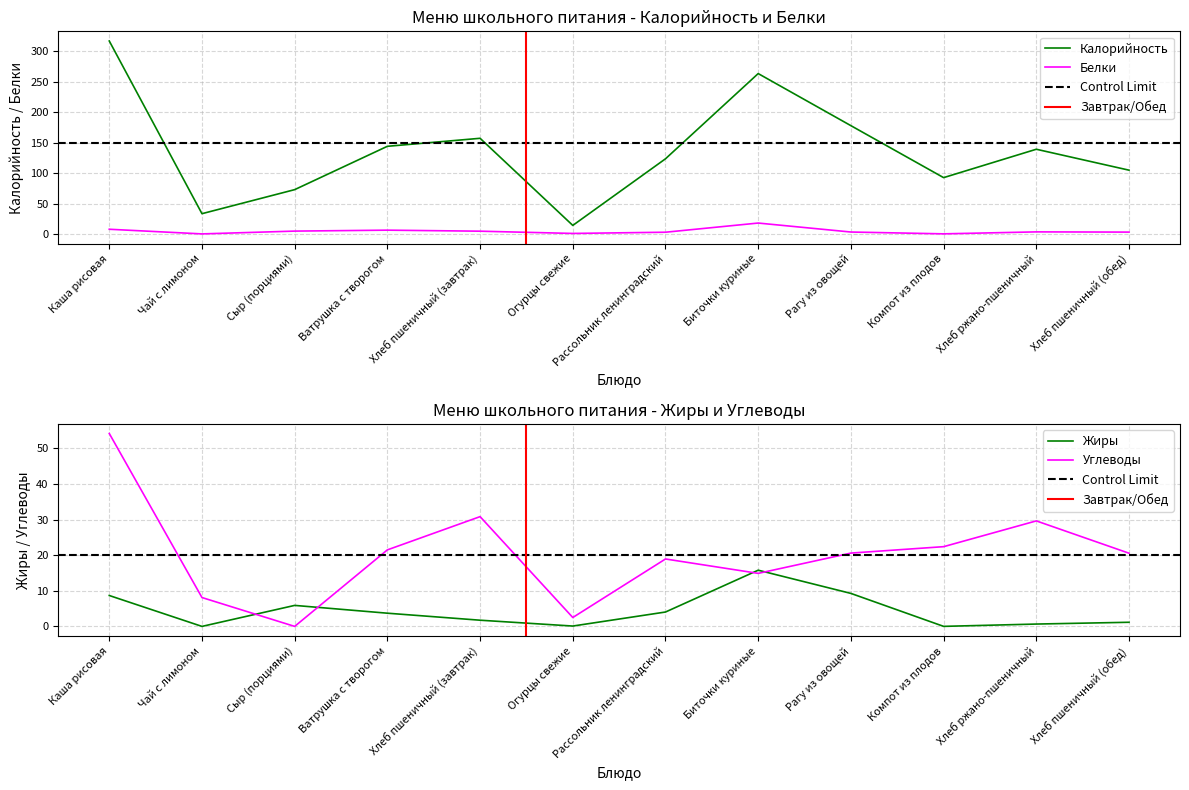

The Жиры series shows 1.6 at Рассольник ленинградский. True or false?

False